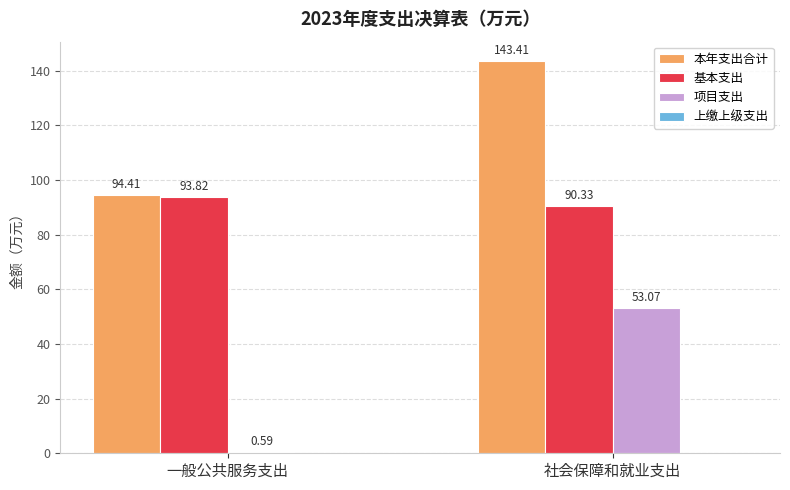

Where is 项目支出 nearest to the value 26?

一般公共服务支出